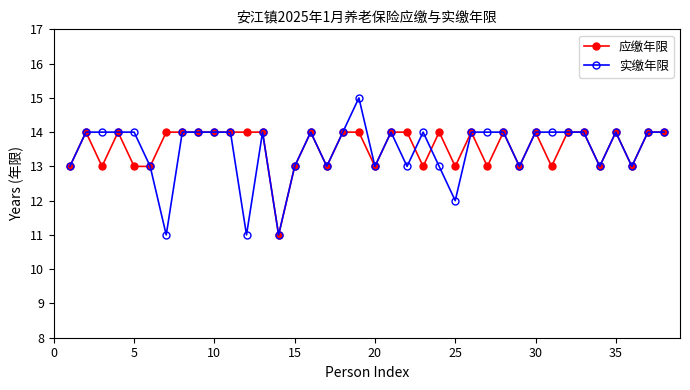

Reading left to right, list all the values displayed in this chart.

应缴年限: 13	14	13	14	13	13	14	14	14	14	14	14	14	11	13	14	13	14	14	13	14	14	13	14	13	14	13	14	13	14	13	14	14	13	14	13	14	14
实缴年限: 13	14	14	14	14	13	11	14	14	14	14	11	14	11	13	14	13	14	15	13	14	13	14	13	12	14	14	14	13	14	14	14	14	13	14	13	14	14